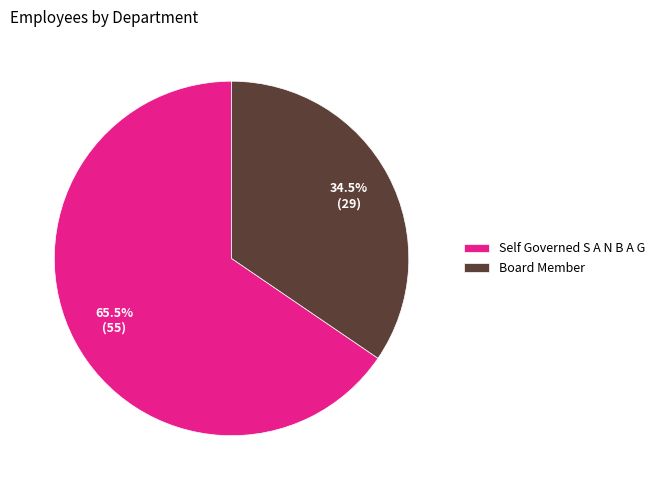

Rank the categories by value from highest to lowest.

Self Governed S A N B A G, Board Member